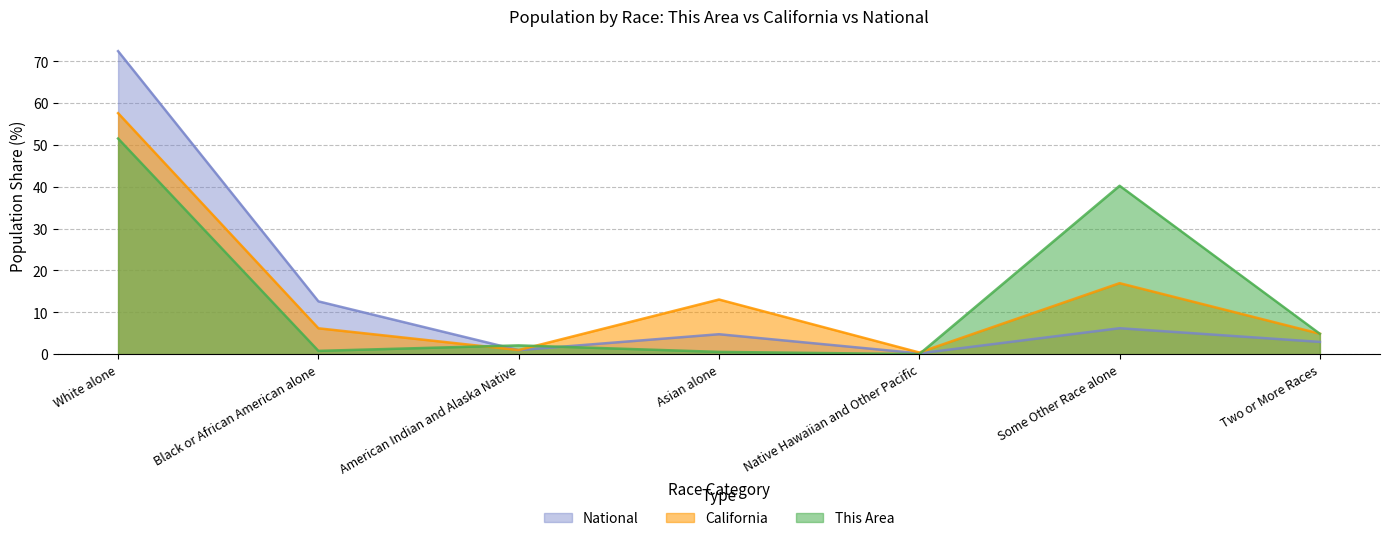

How many interior local peaks does the California series have?

2